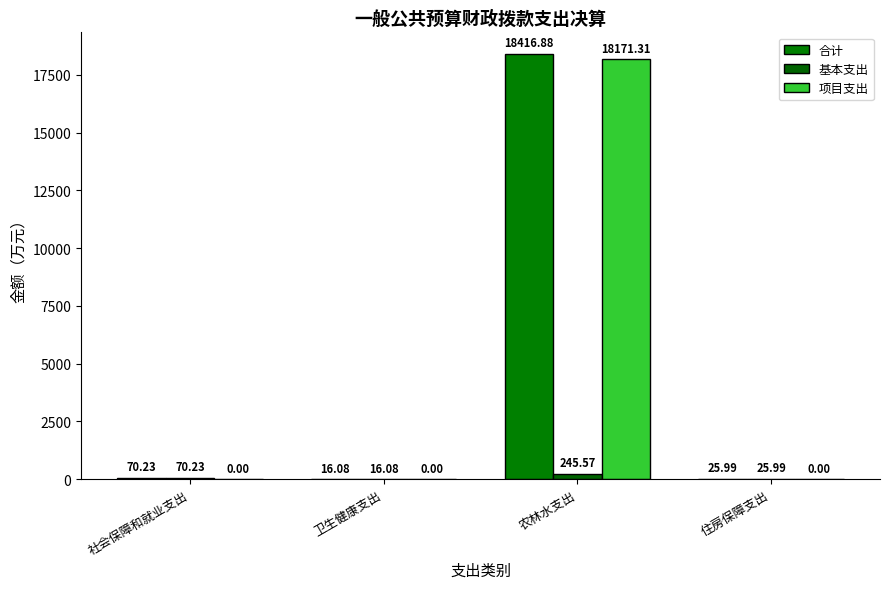

Reading left to right, extract all data points from this chart.

合计: 70.2	16.1	18416.9	26.0
基本支出: 70.2	16.1	245.6	26.0
项目支出: 0.0	0.0	18171.3	0.0